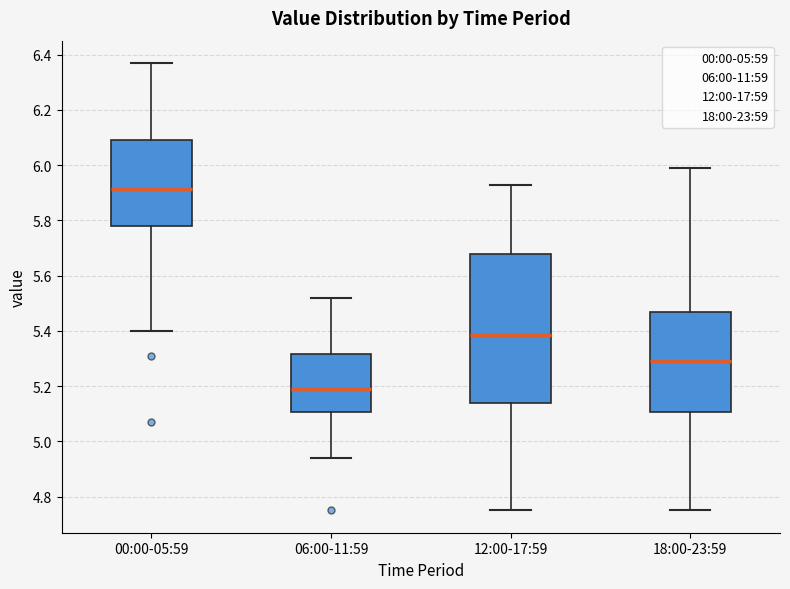

Where is the upper edge of the box for 00:00-05:59 on the y-axis? The values are not printed on the chart, so give them approximately, as read against the axis.

6.10